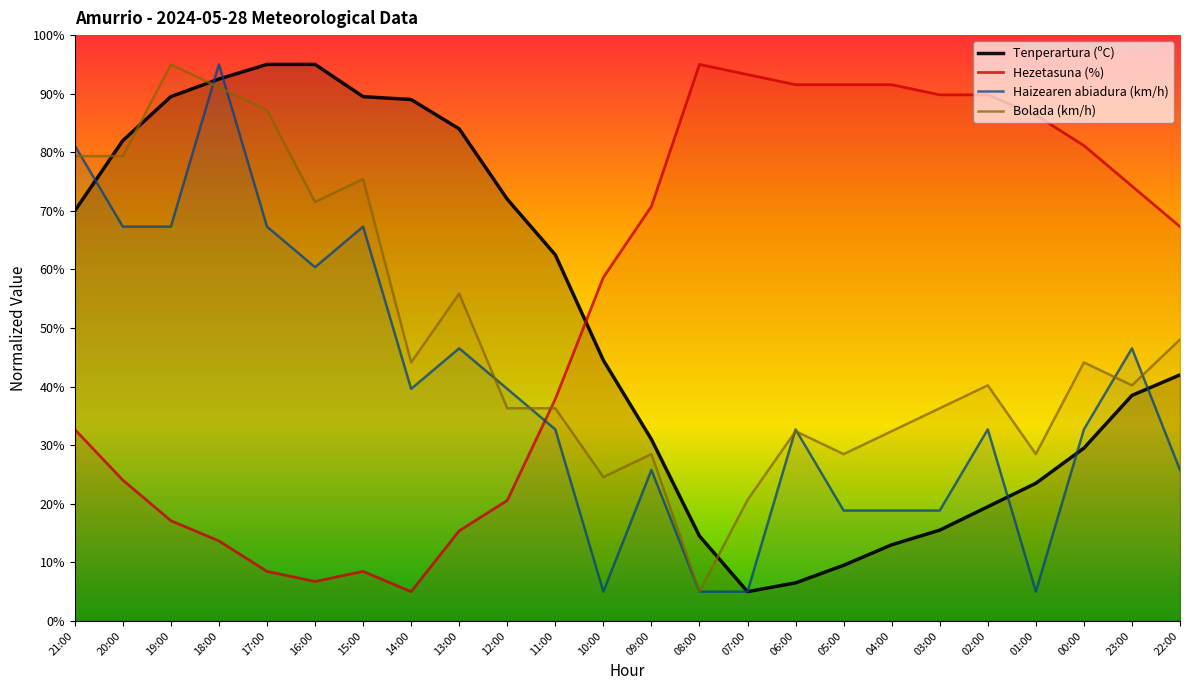

Read the Tenperartura (ºC) value at 08:00.

14.5